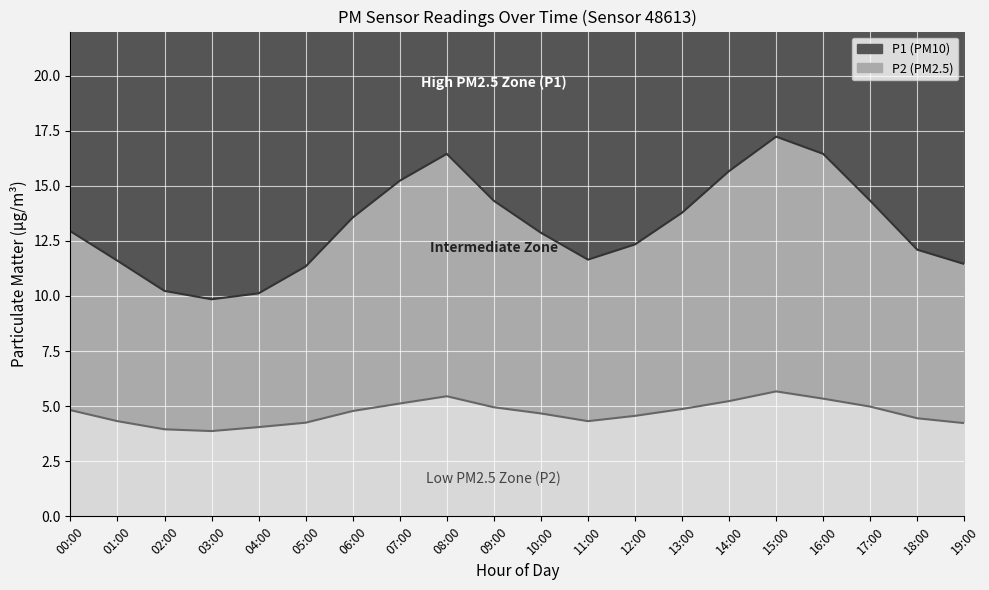

True or false: P1 has more than 0 interior local peaks.

True